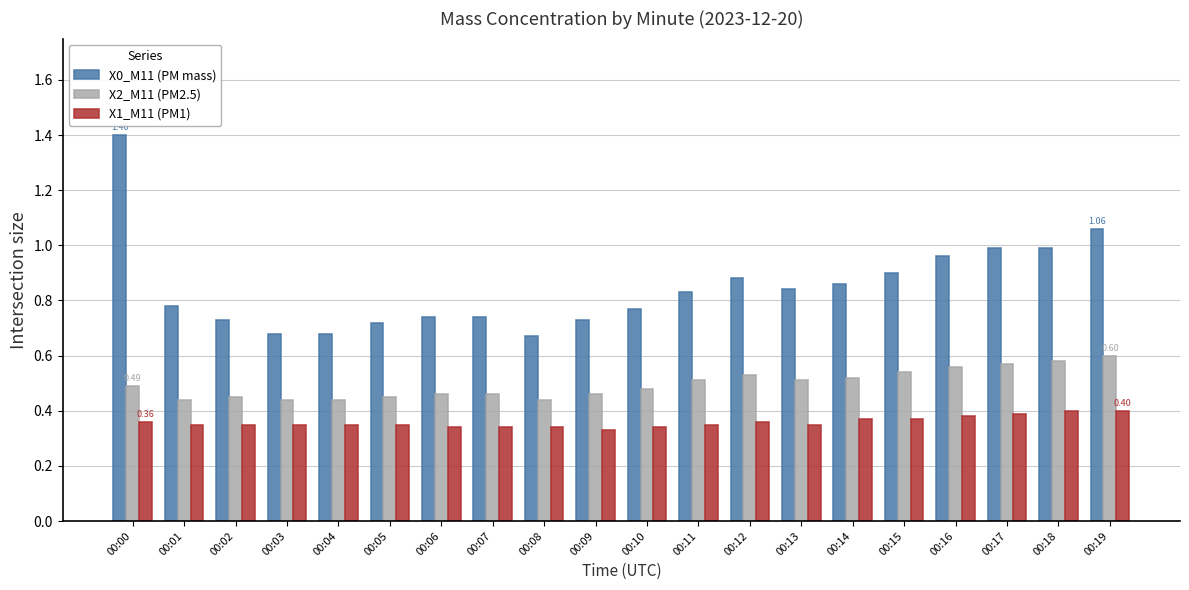

What is the difference between the maximum and second lowest values in the X2_M11 (PM2.5) series?

0.2